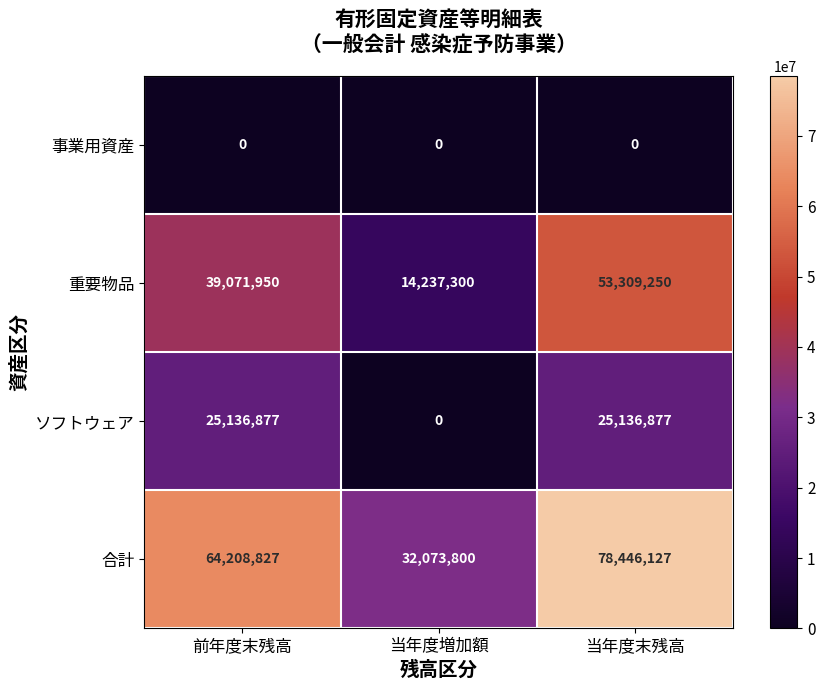

What is the sum of all 重要物品 values?

106618500